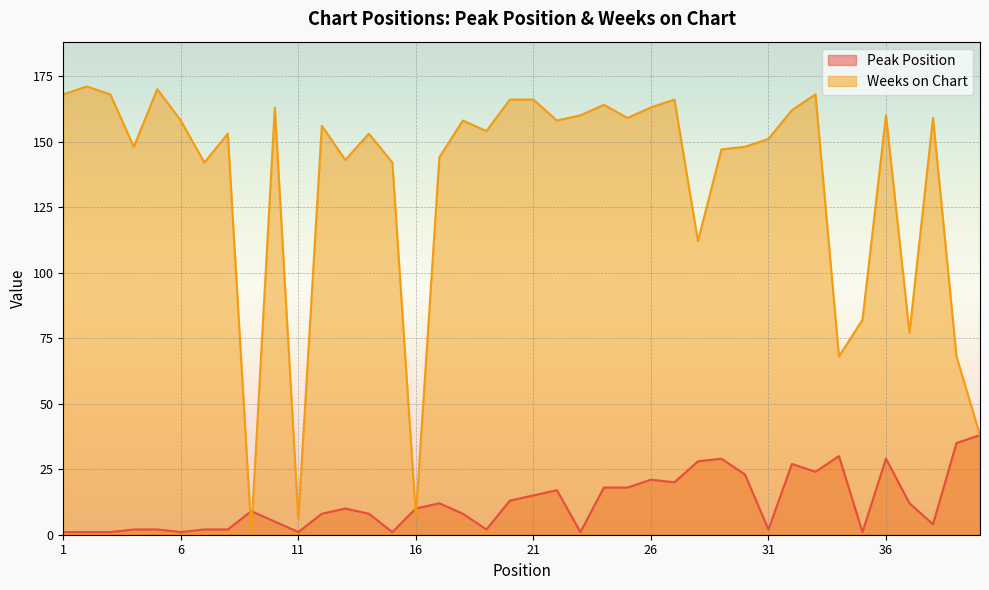

Which series has the largest range (max minus min)?

Weeks on Chart